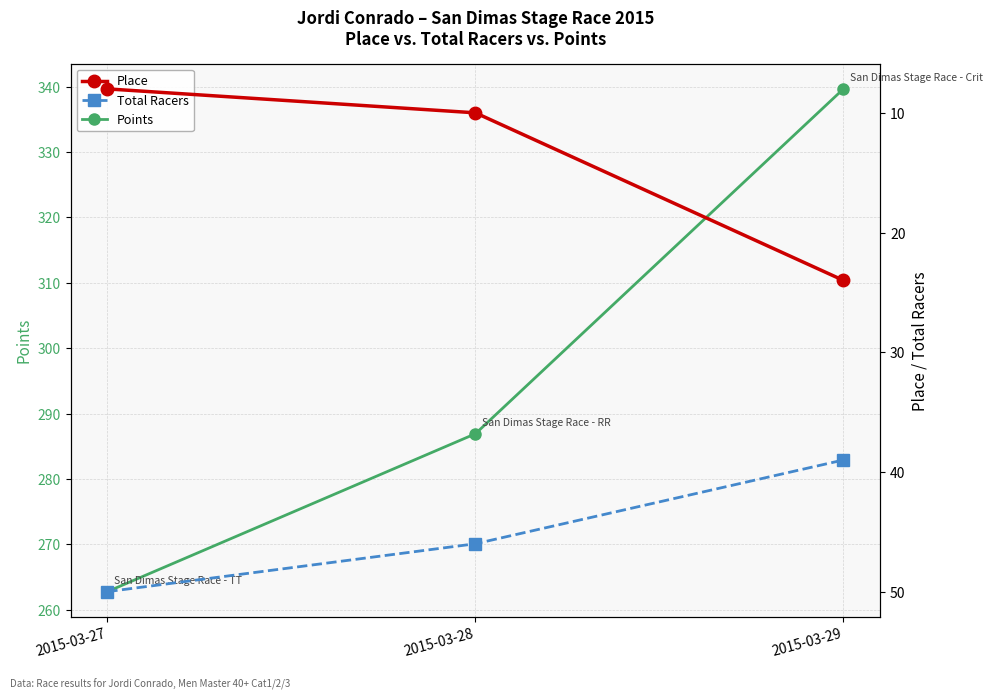

Reading left to right, list all the values displayed in this chart.

Points: 2015-03-27=262.8	2015-03-28=286.9	2015-03-29=339.7
Place: 2015-03-27=8.0	2015-03-28=10.0	2015-03-29=24.0
Total Racers: 2015-03-27=50.0	2015-03-28=46.0	2015-03-29=39.0